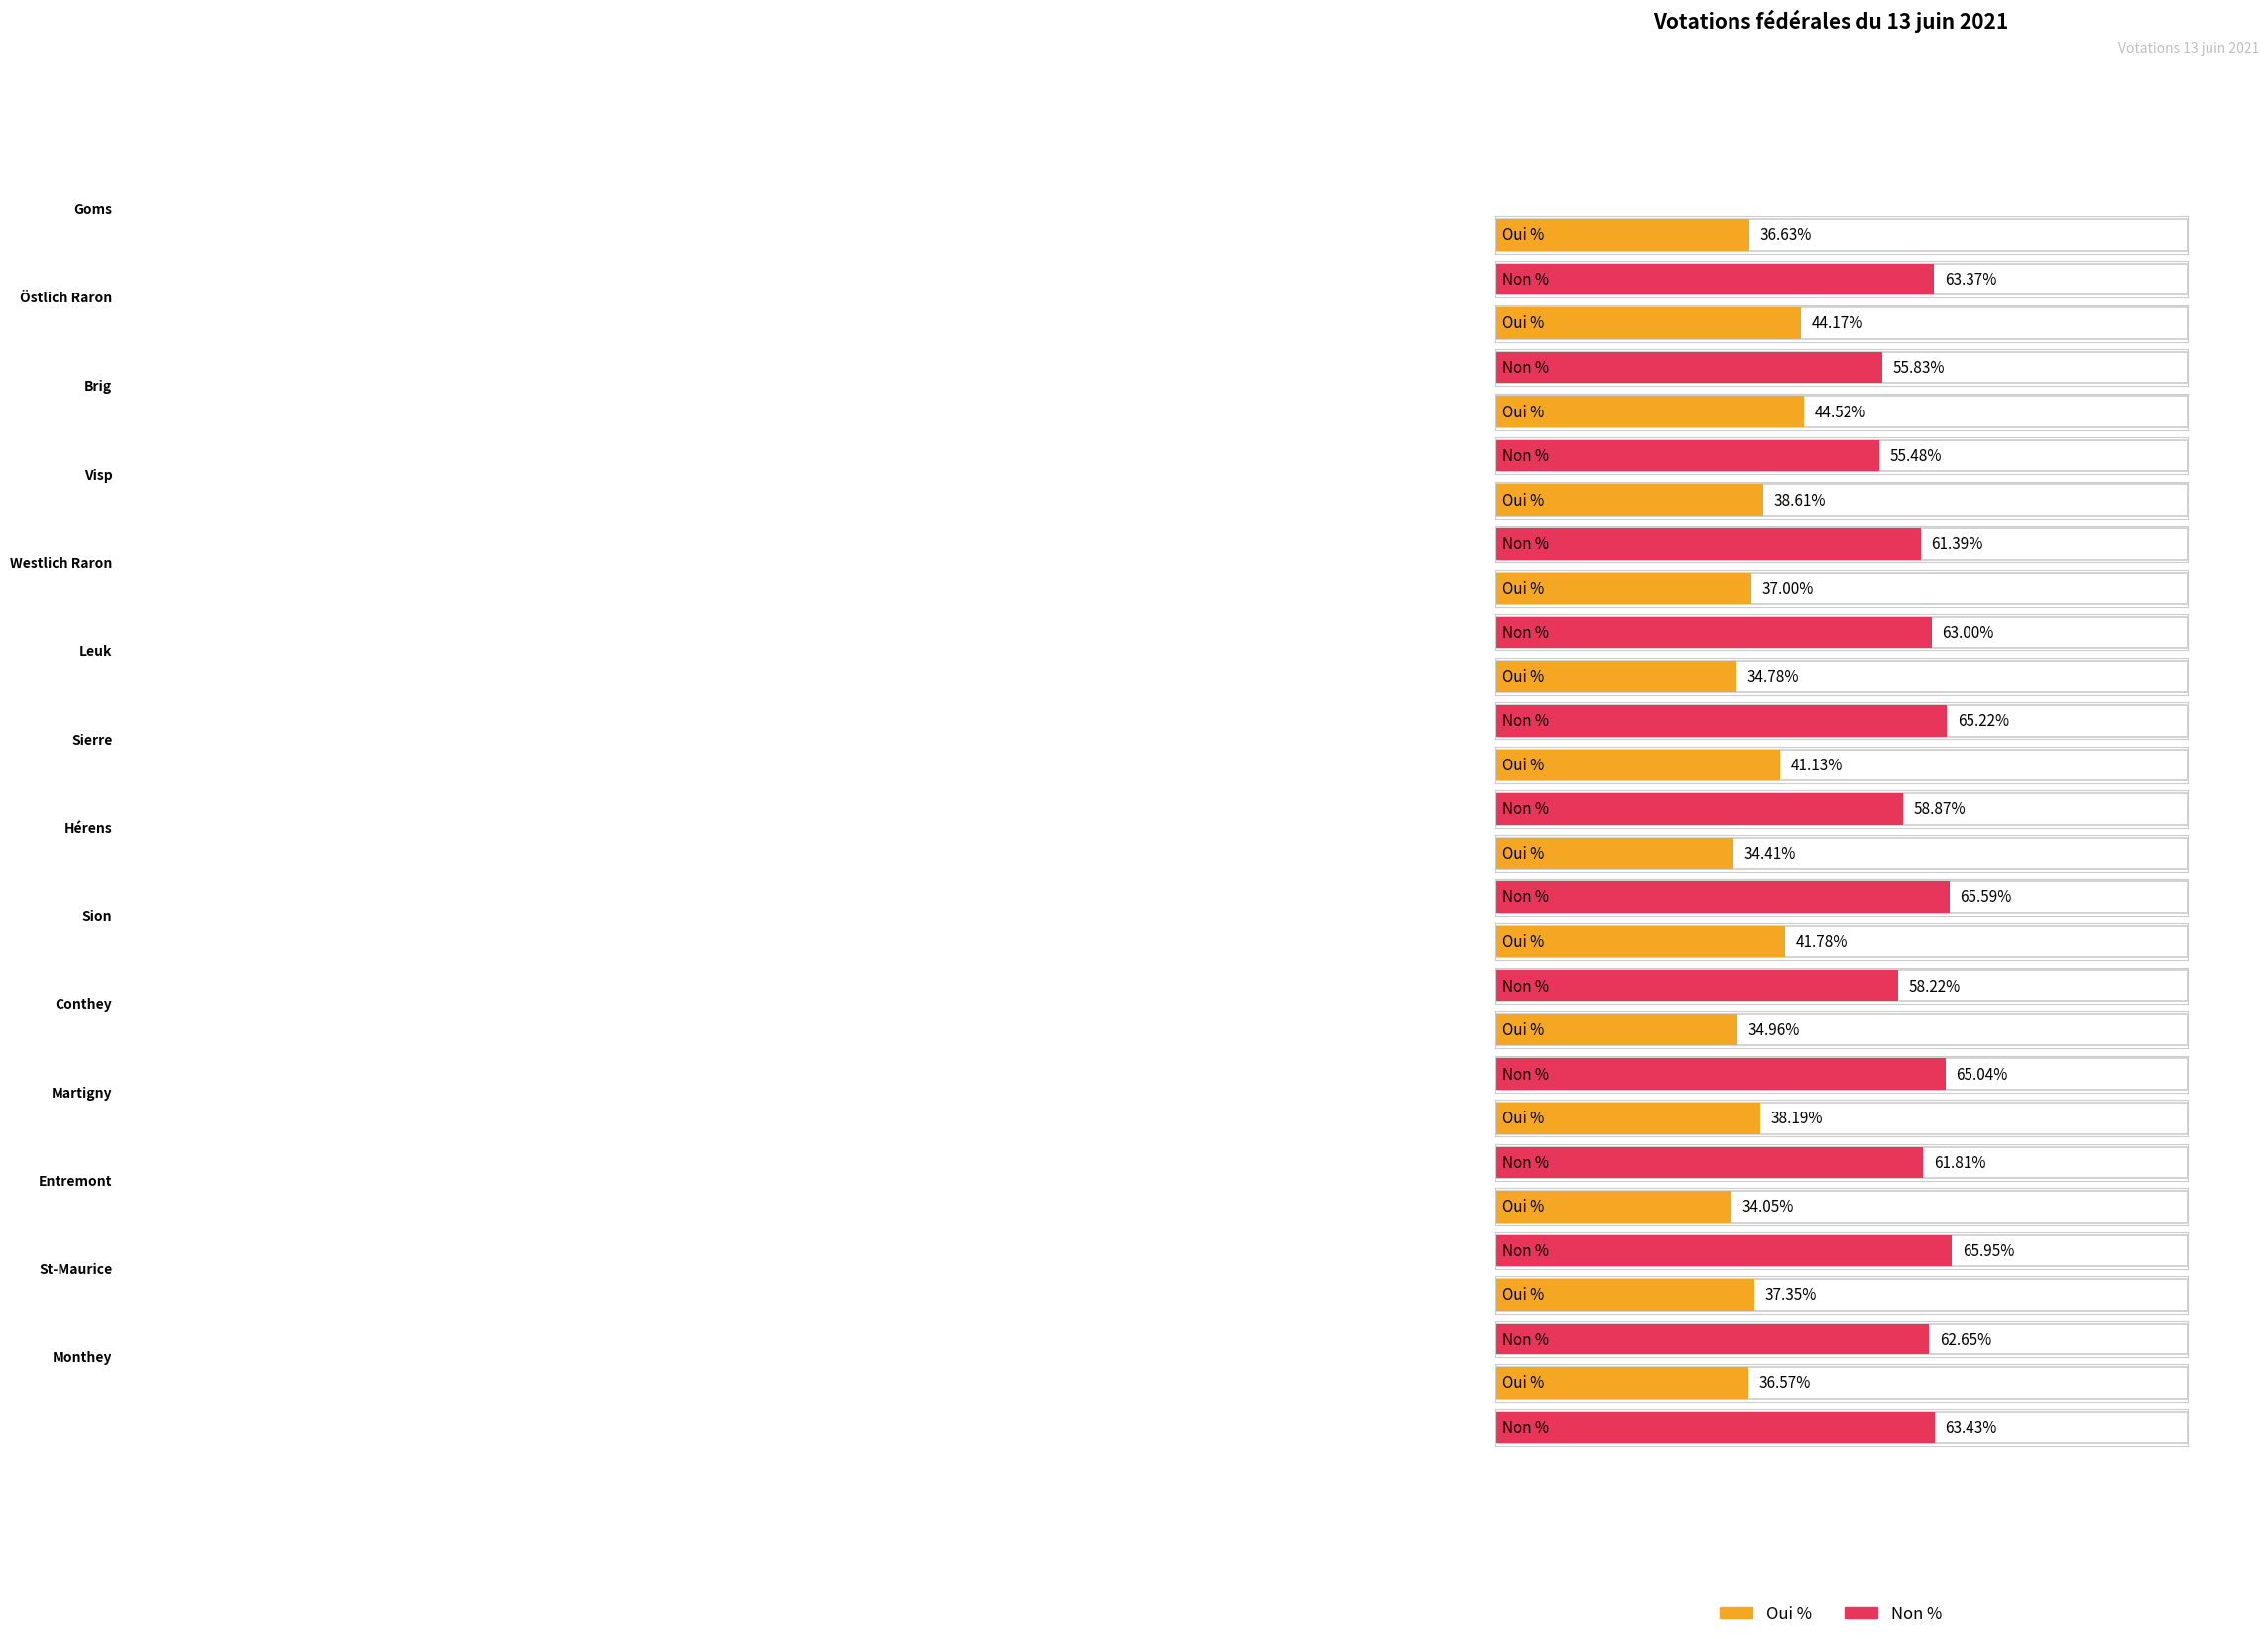

How many groups of bars are there?

14